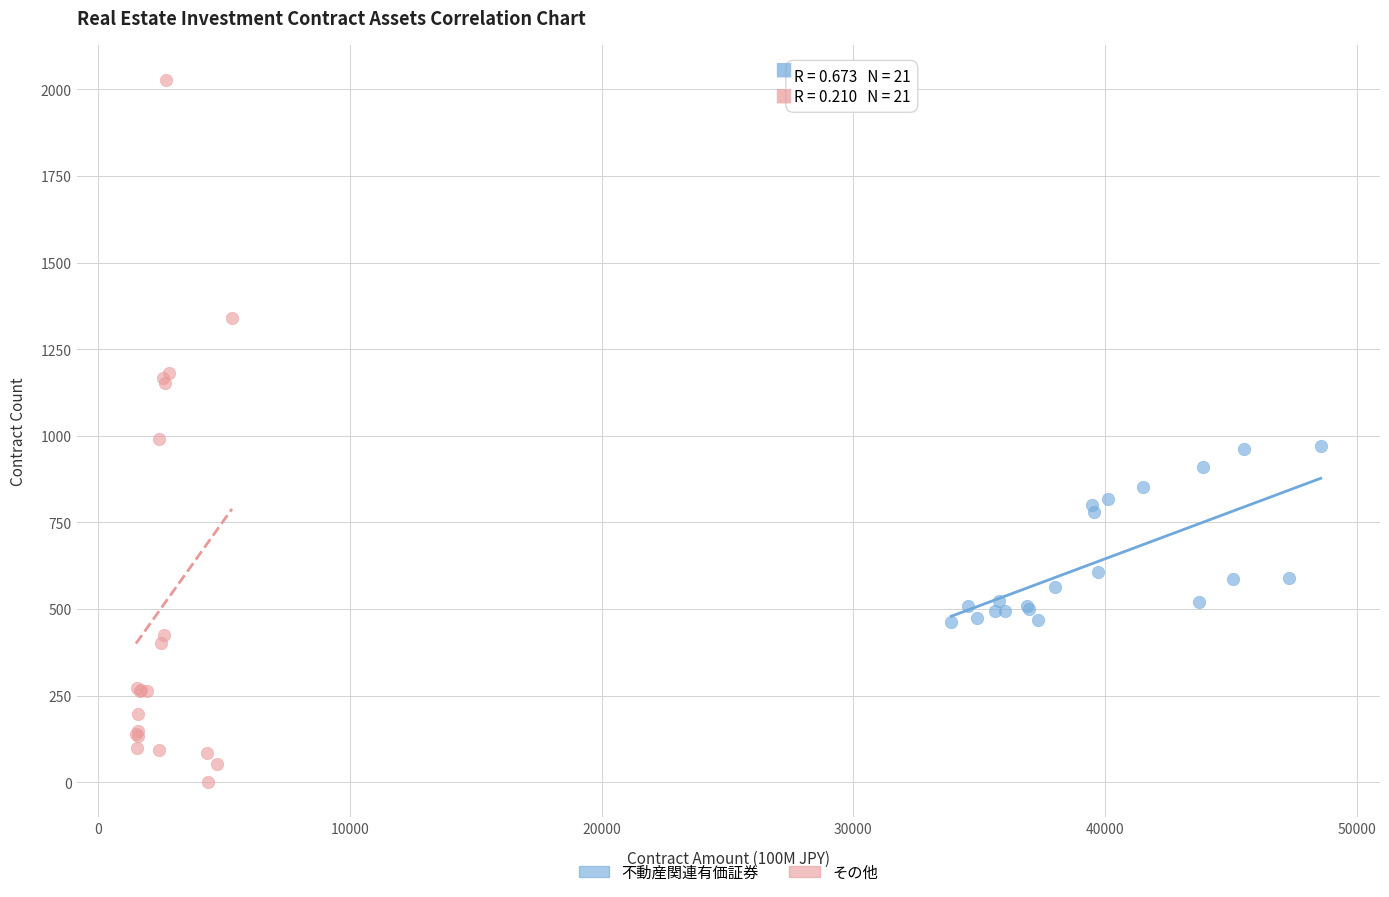

What are all the series names shown in the legend?

不動産関連有価証券, その他